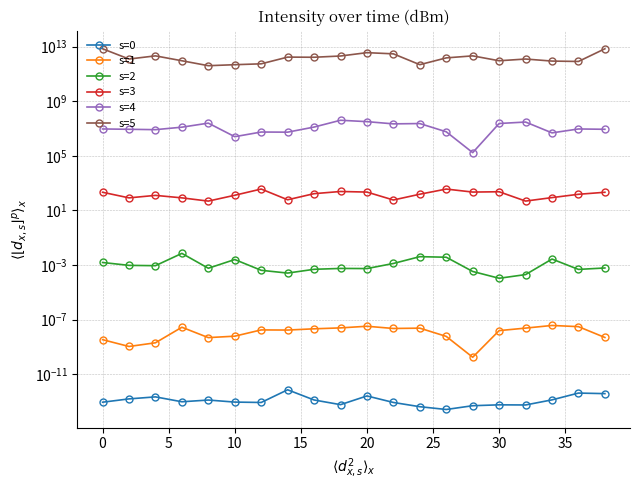

In s=1, how many points are lower than both neighbors (excluding endpoints)?

5